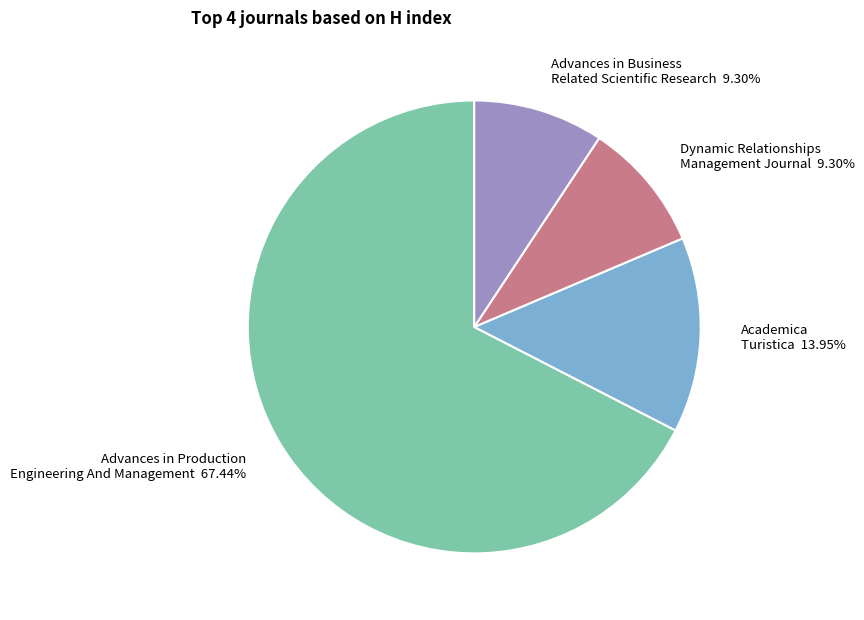

Count the number of slices in the pie.

4